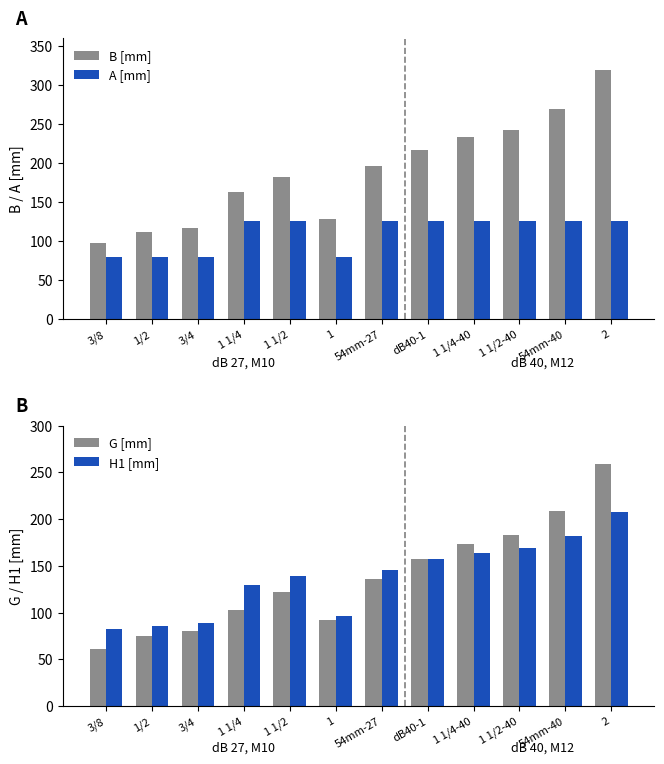

What is the label of the 8th bar from the right?

1 1/2